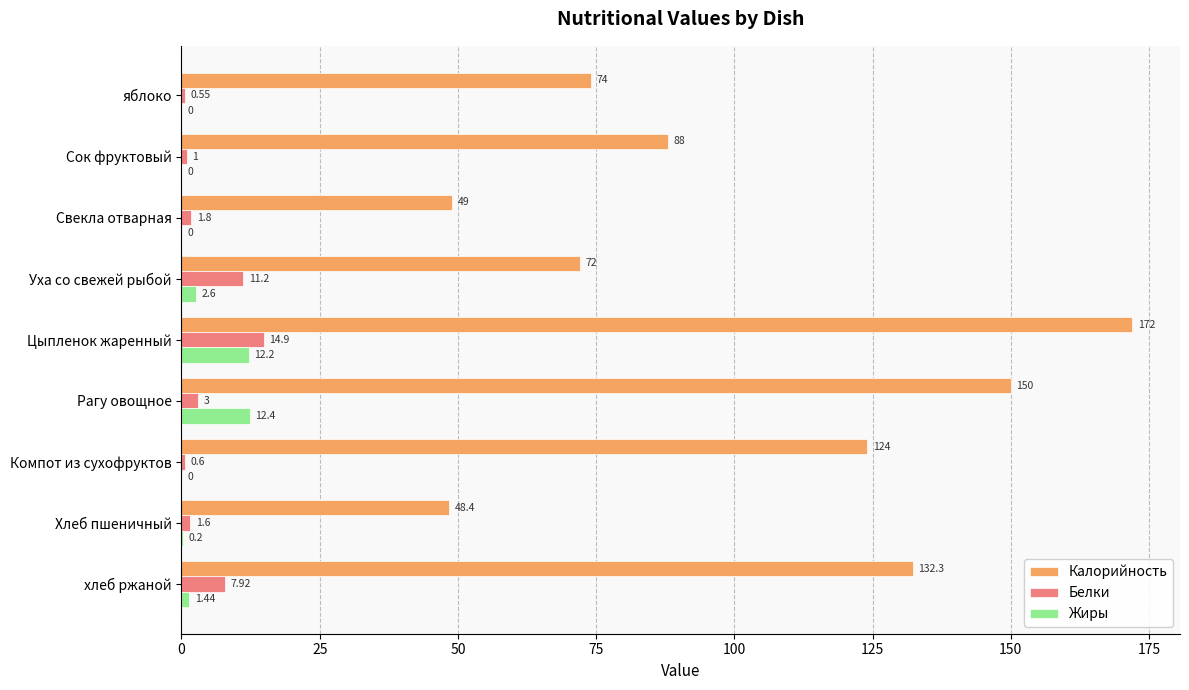

How many positive values does the Жиры series have?

5